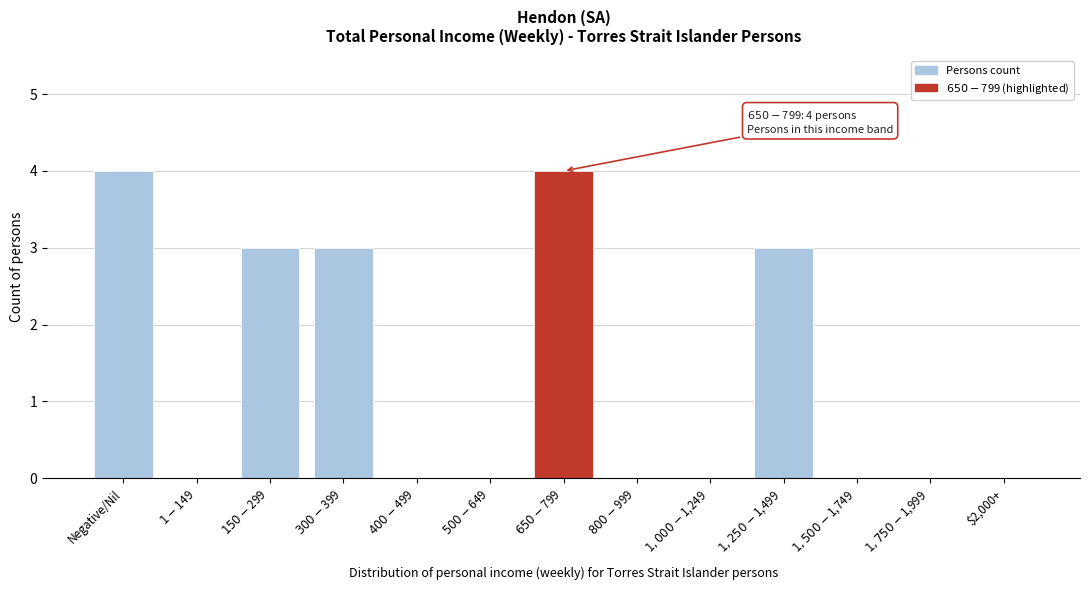

The chart shows a value of 2 at $2,000+. True or false?

False